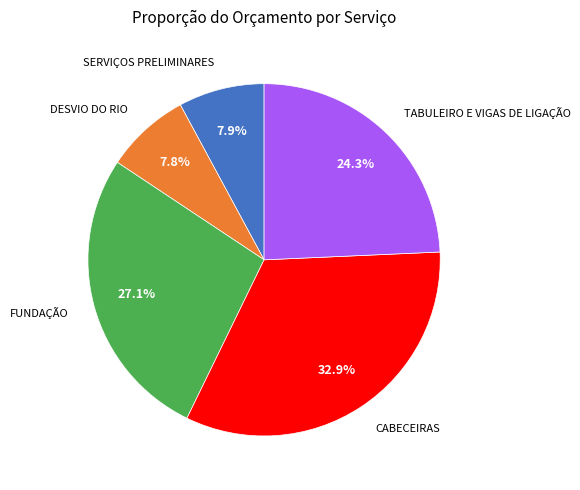

Is there any slice that represents more than half of the pie?

No